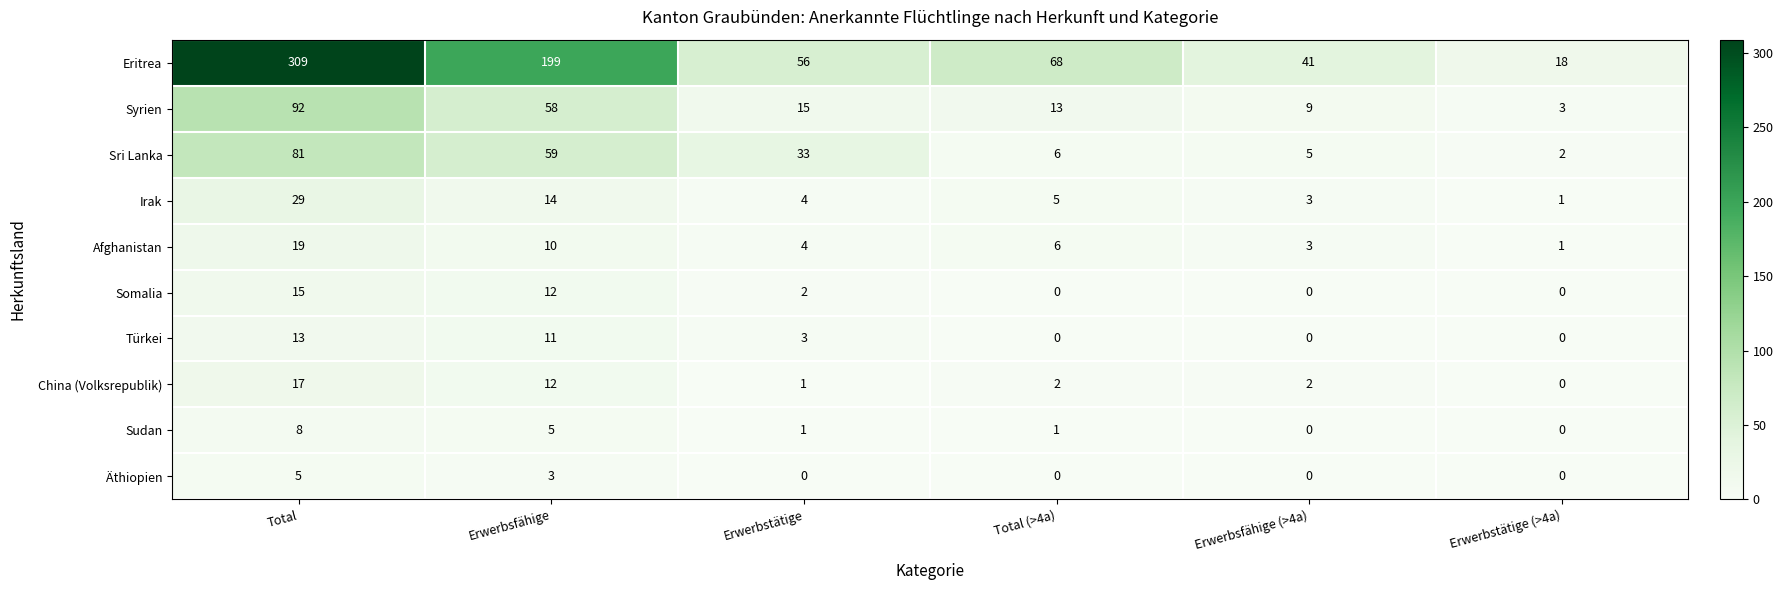

At which label does Somalia first exceed 2?

Total